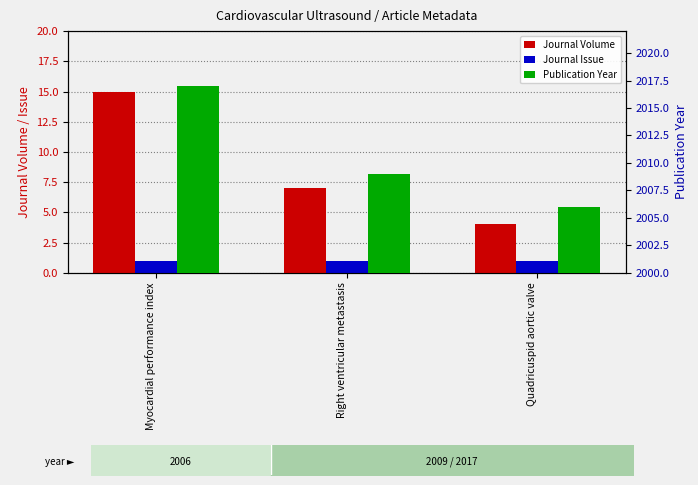

Which series changed the most between Myocardial performance index and Quadricuspid aortic valve?

Journal Volume